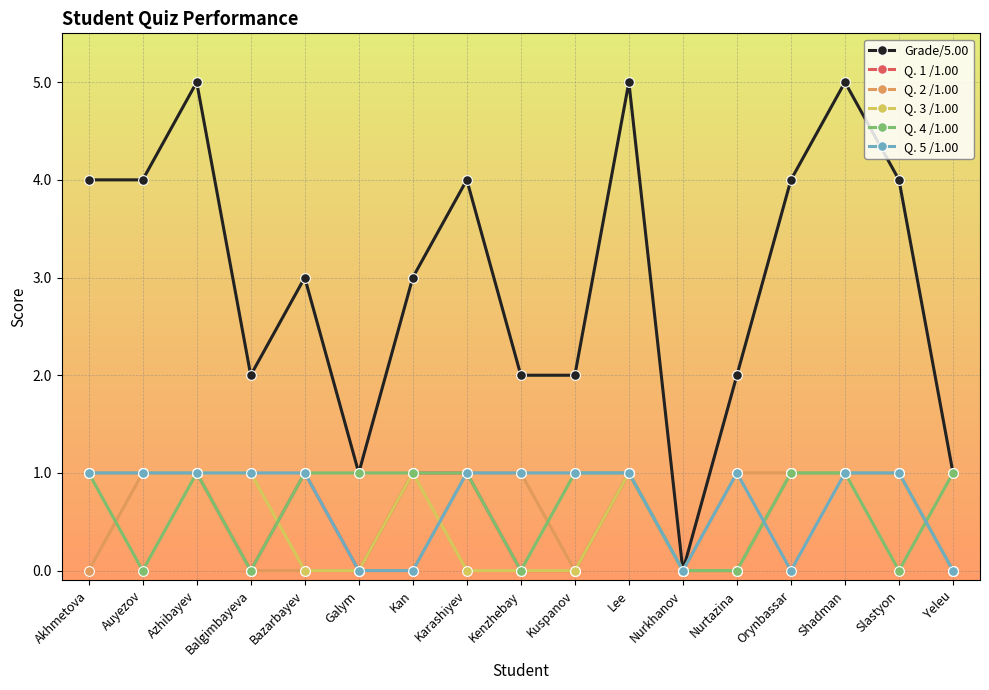

Is it true that Q. 2 /1.00 equals 2 at Nurtazina?

False